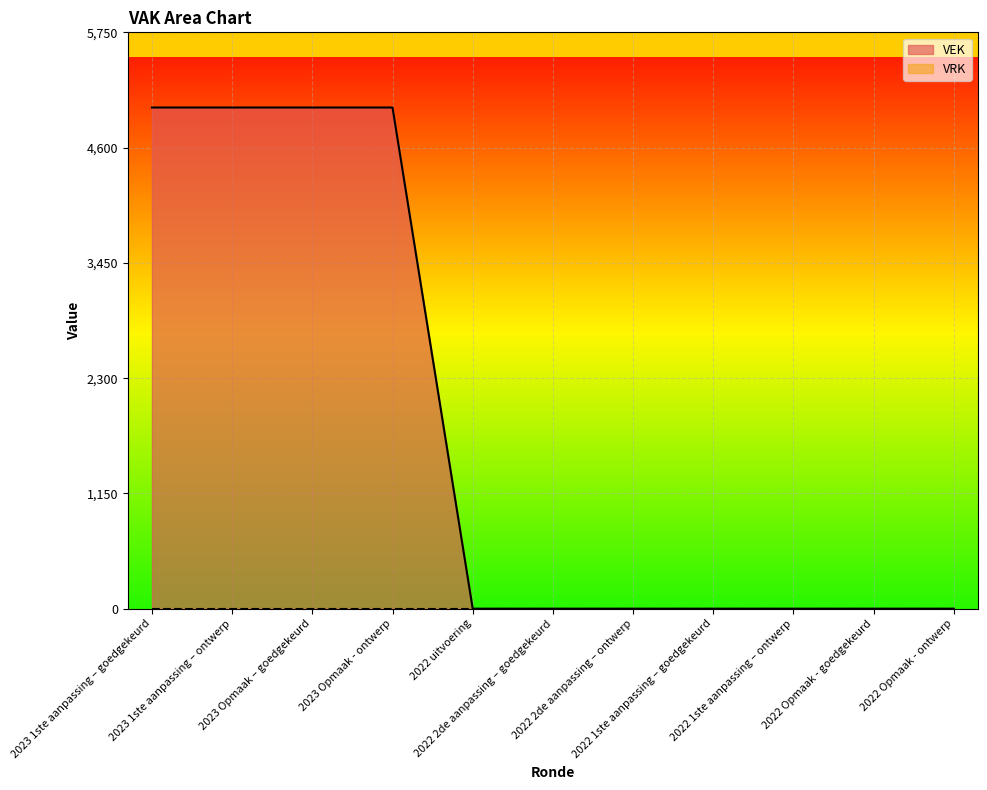

True or false: the data has more than 2 interior local peaks.

False